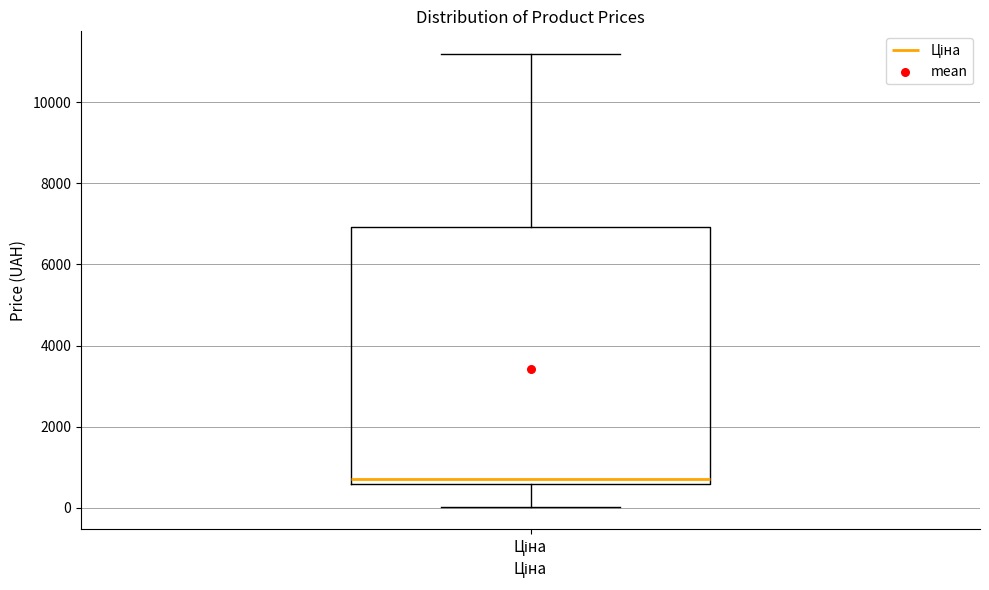

Transcribe this box plot: give where the median line is, the range the box spans, and where the two whiskers end, as read against the y-axis. The values are not printed on the chart, so give them approximately, as read against the axis.

median 800, box 600 to 7000, whiskers 0 to 11200